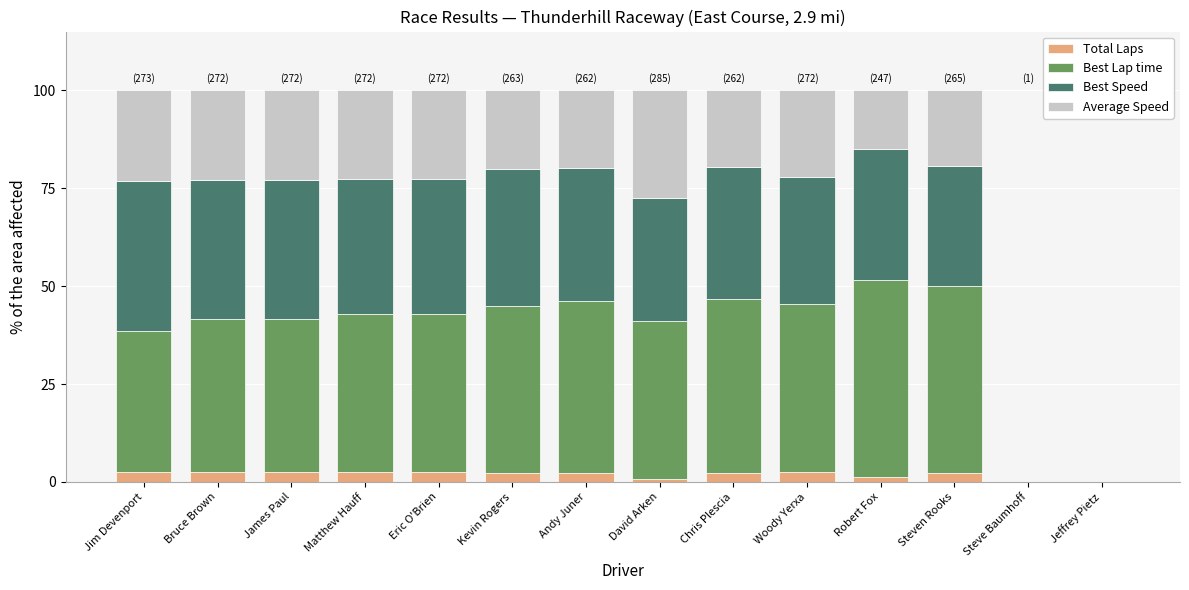

What is the total value across all series at Jim Devenport?

100.0